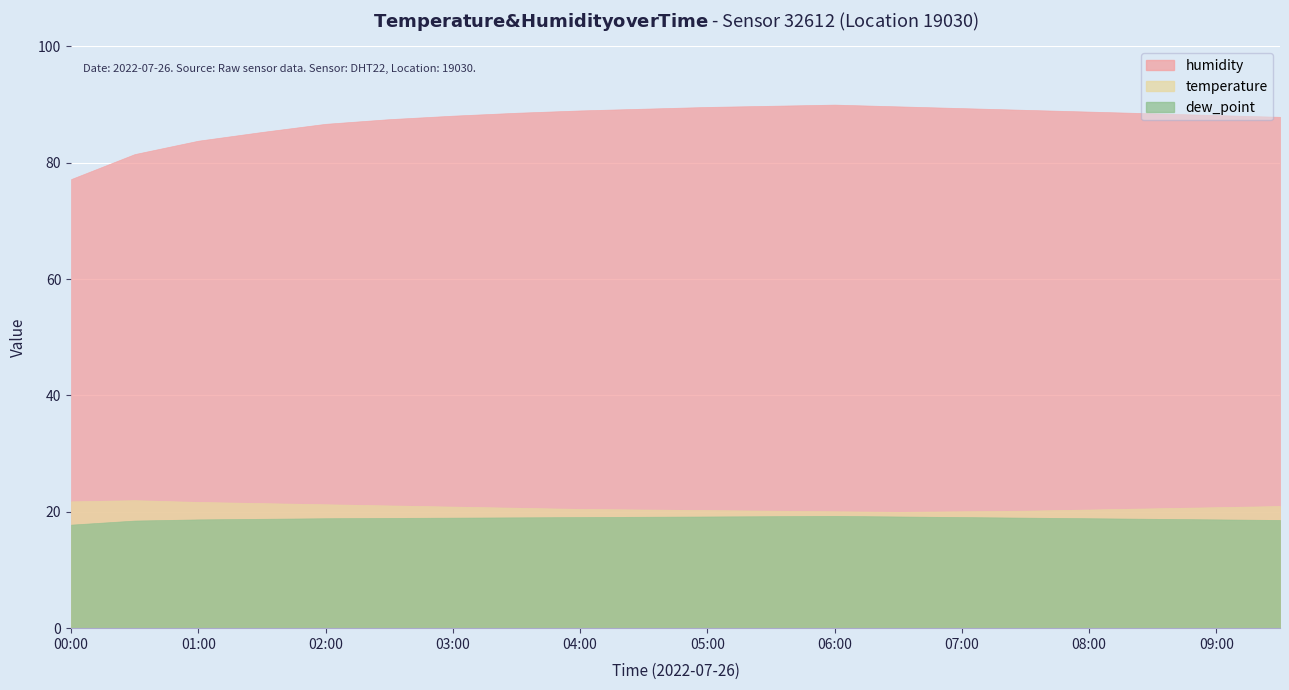

What is the label of the 12th point from the left?

05:30